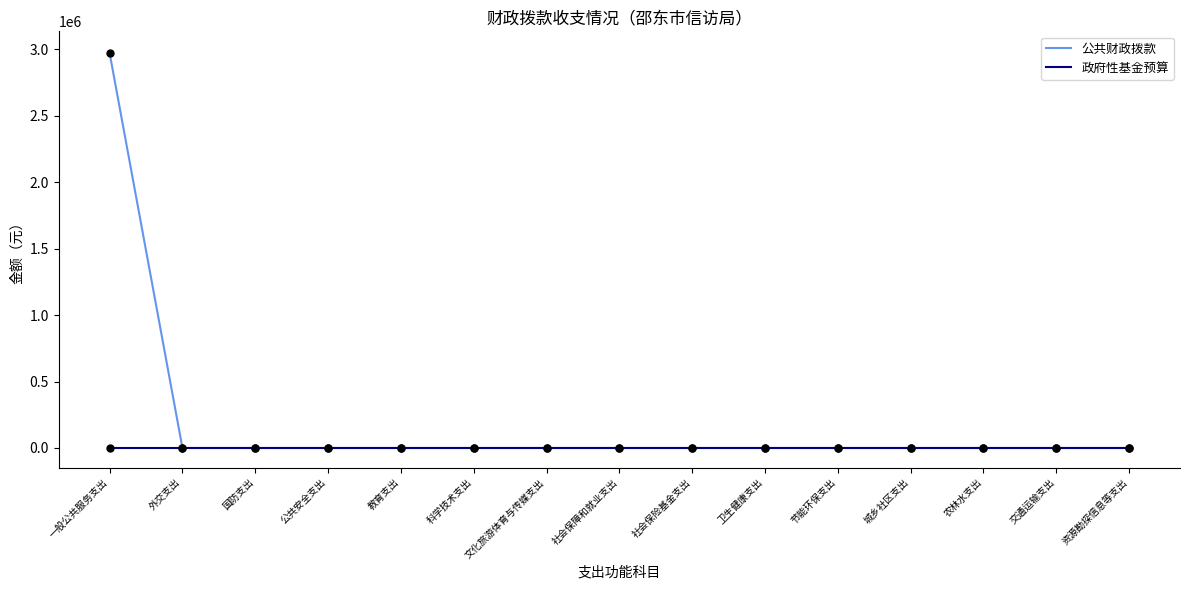

What is the difference between the maximum and minimum values in the 公共财政拨款 series?

2971810